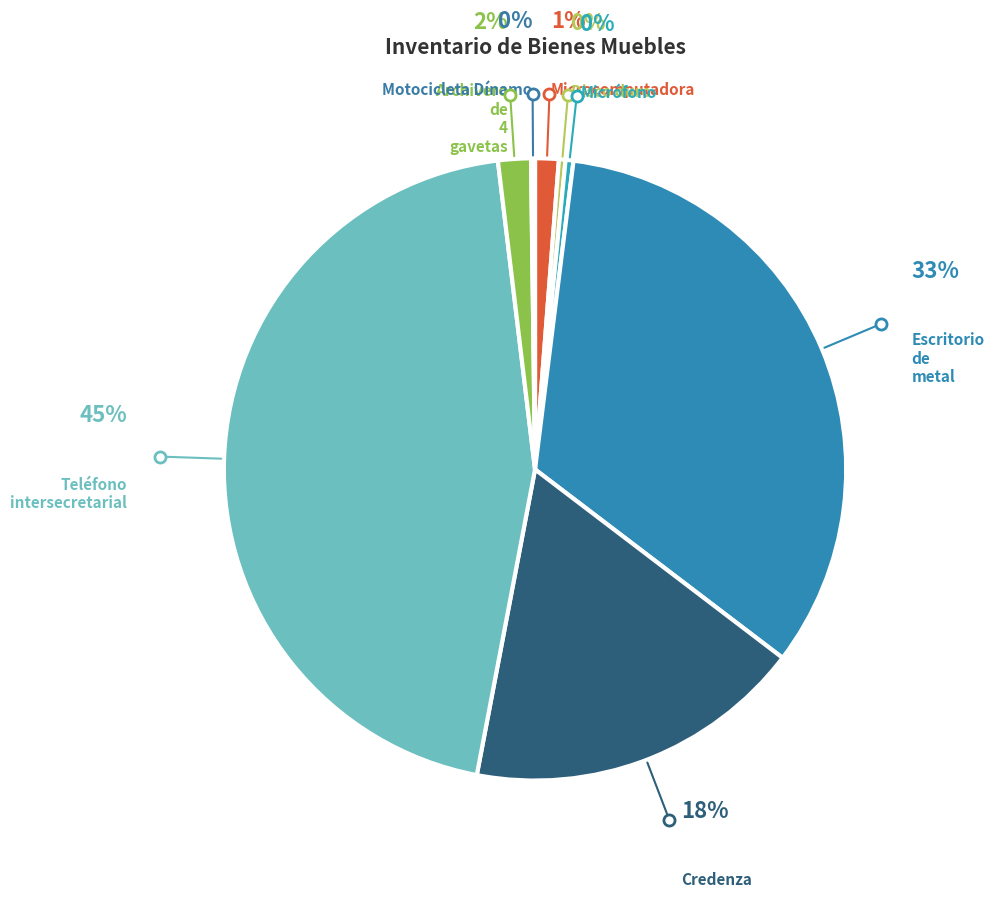

Is there any slice that represents more than half of the pie?

No